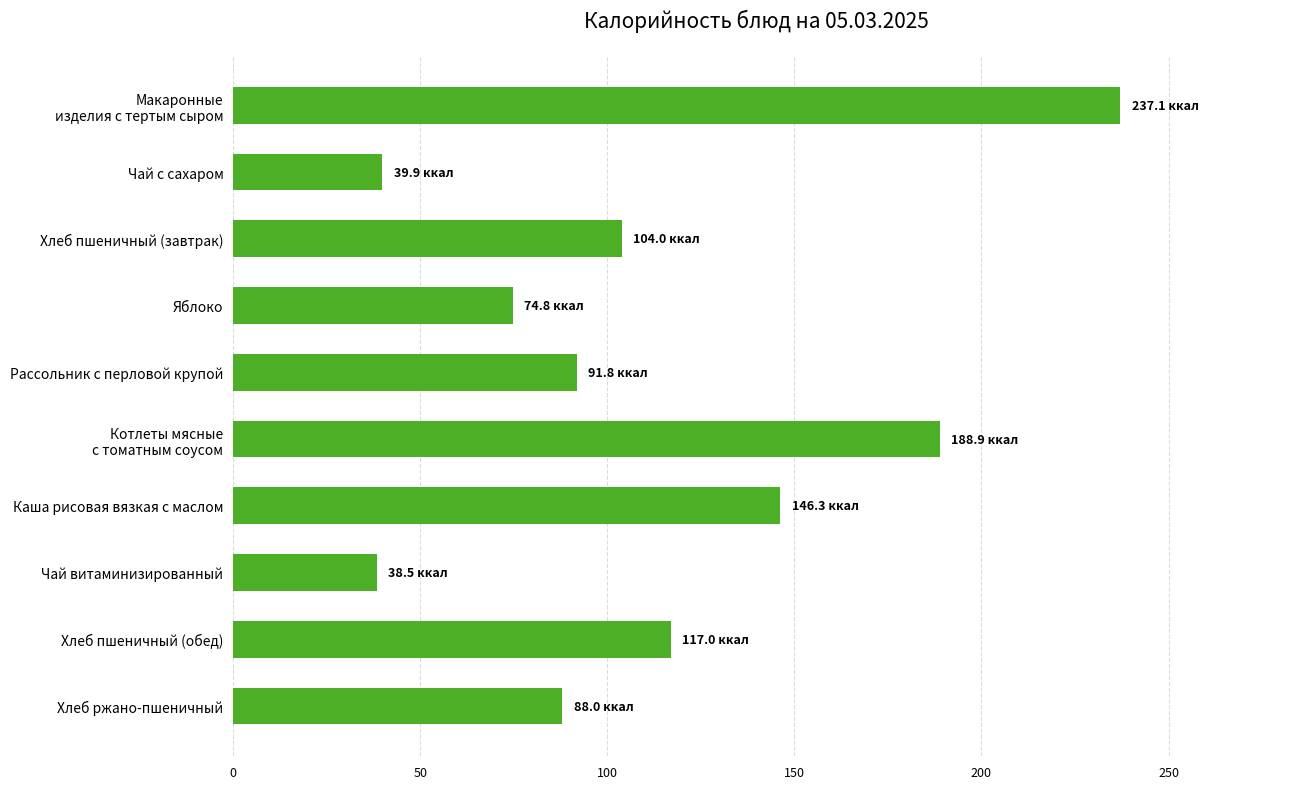

Does the chart contain any negative values?

No